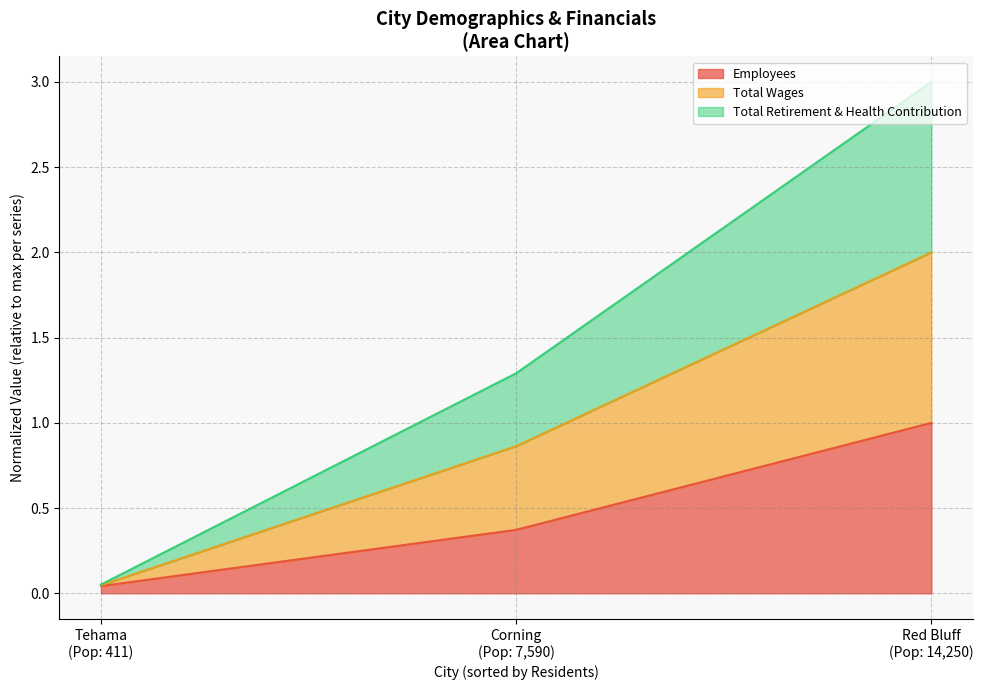

What are all the series names shown in the legend?

Employees, Total Wages, Total Retirement & Health Contribution